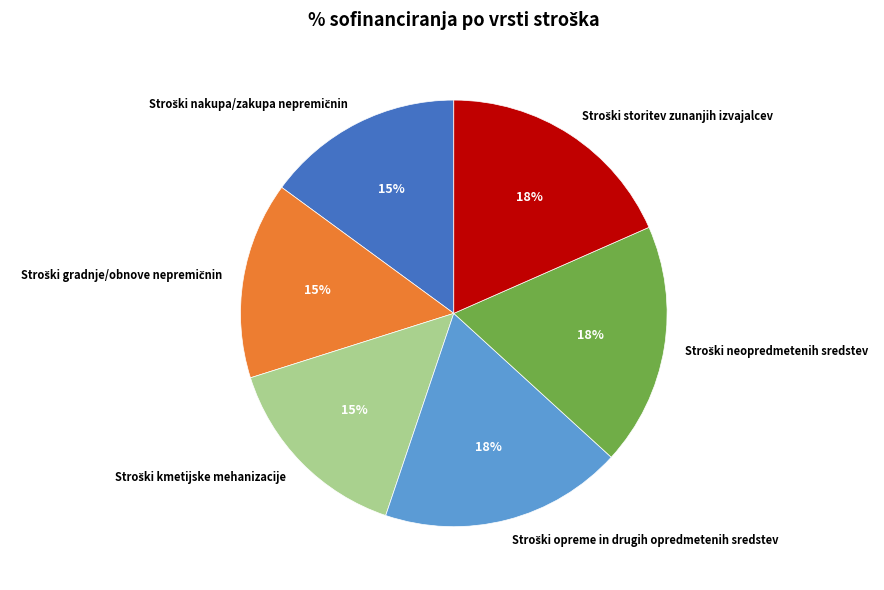

Does any single category account for the majority?

No